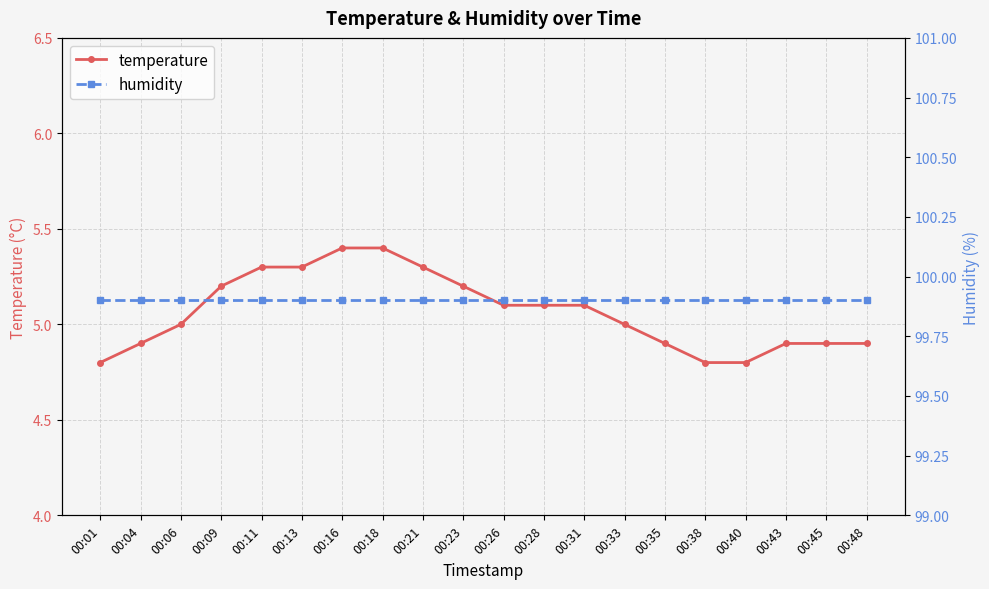

What value does the temperature series have at 00:43?

4.9